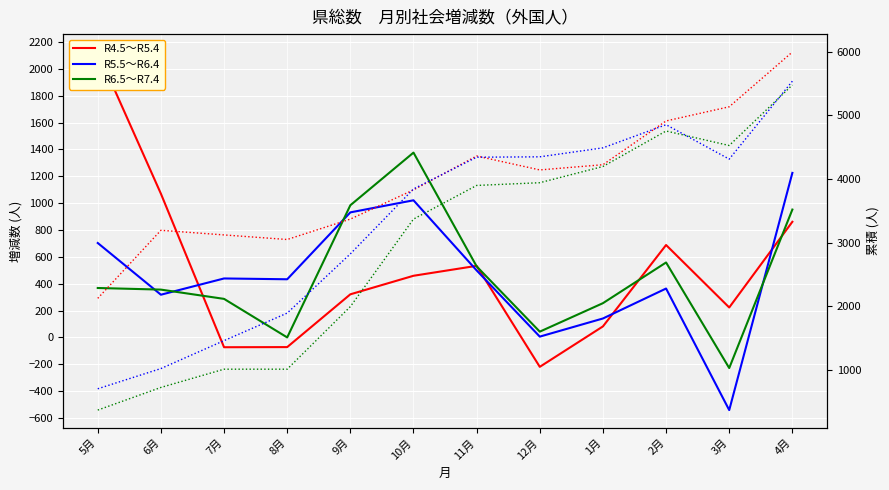

At which label does R4.5～R5.4 累積 reach its peak?

4月